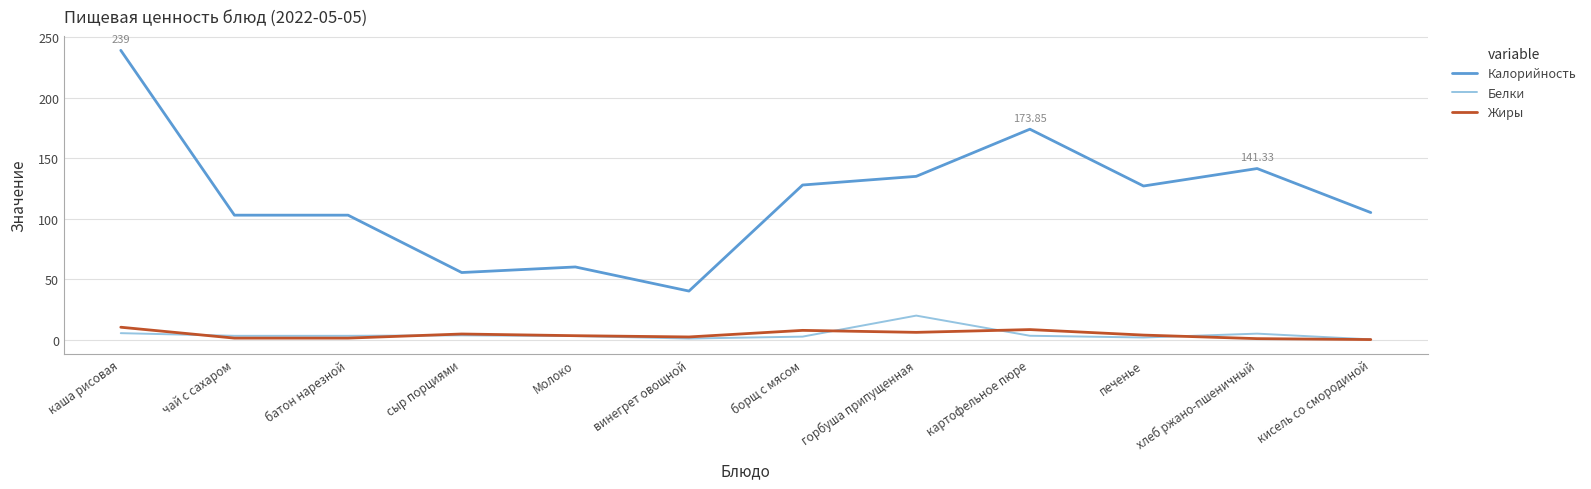

At which category does Калорийность reach its first local valley?

сыр порциями